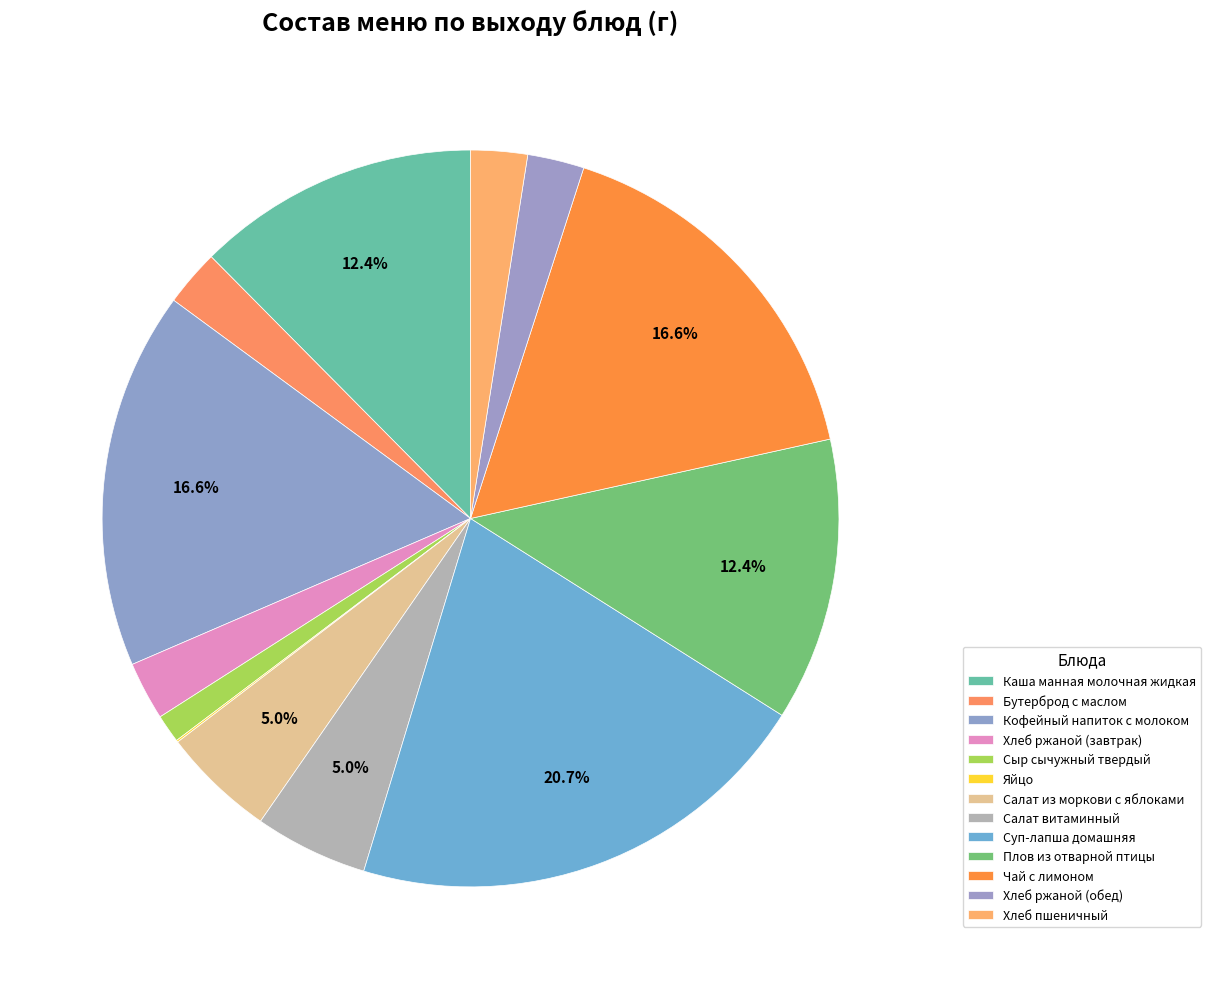

Which category has the smallest portion of the pie?

Яйцо